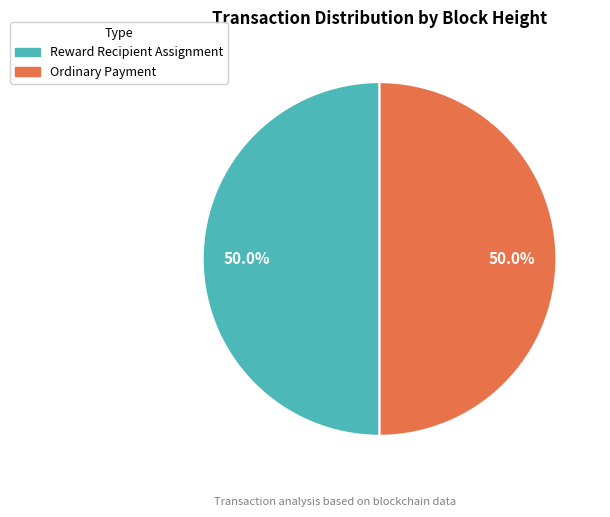

Approximately how many times larger is the value at Ordinary Payment compared to Reward Recipient Assignment?

1.0